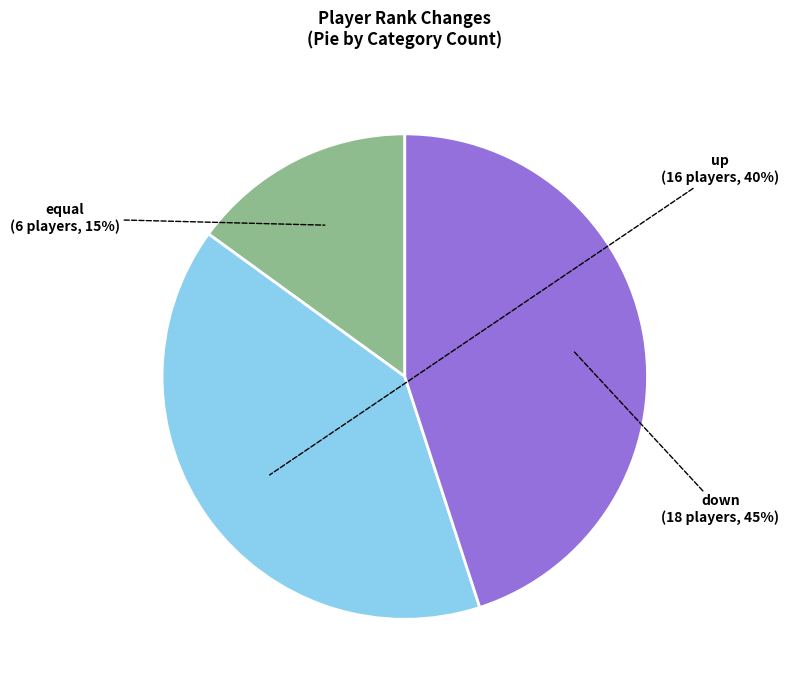

What is the ratio of the value at up to the value at equal?

2.7